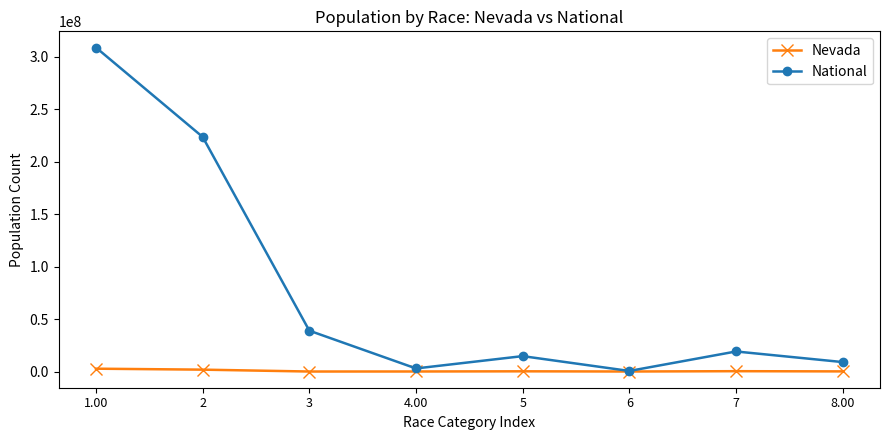

Is this an area chart (filled region under the line)?

No